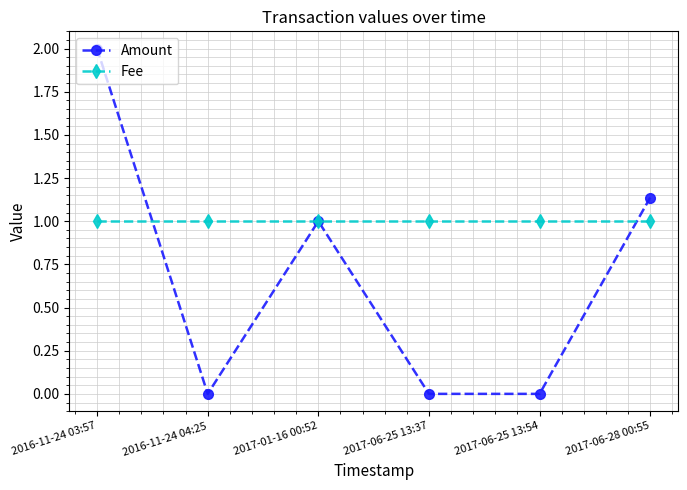

What is the average value of the Amount series?

0.7